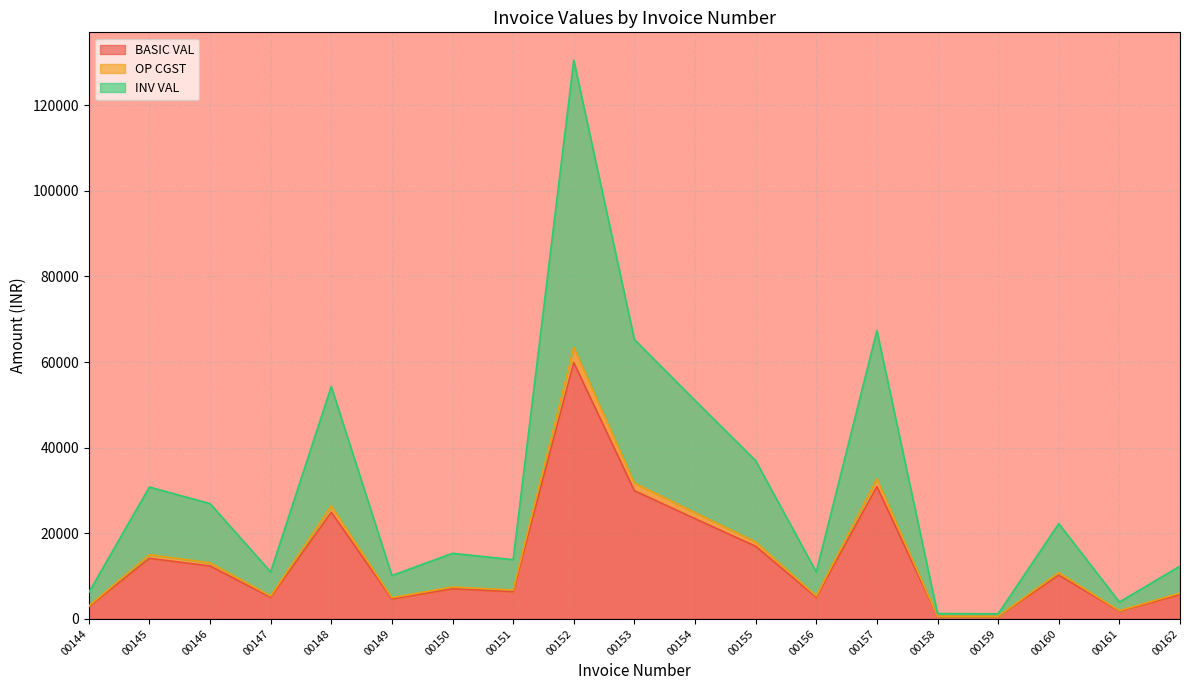

At which category is the sum across all series the highest?

00152